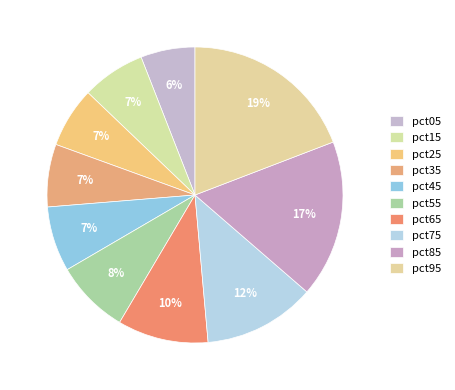

Count the number of slices in the pie.

10